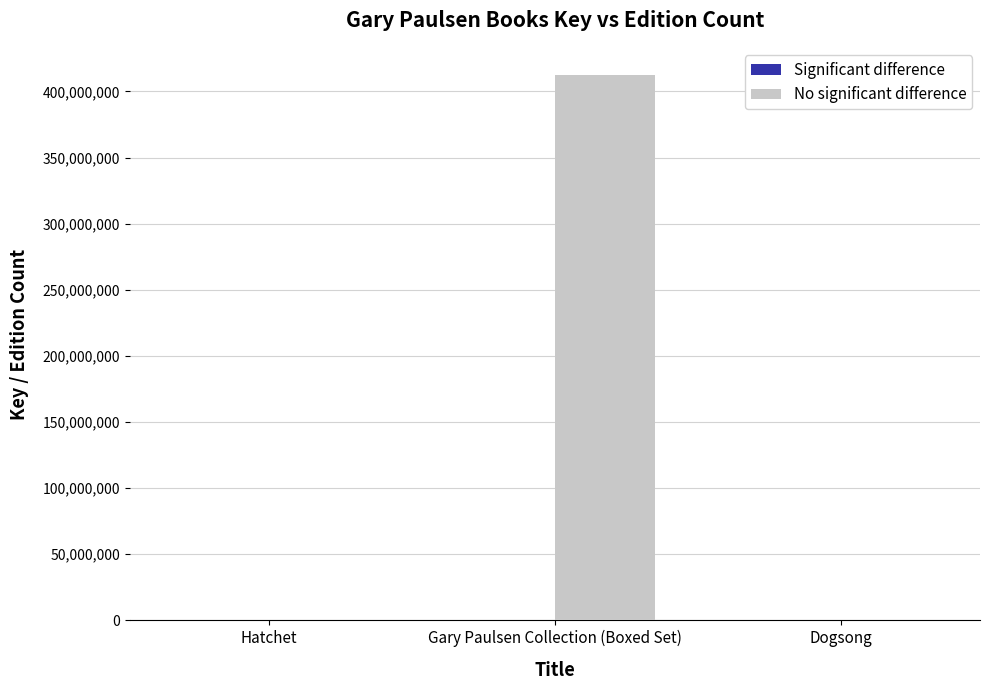

At which label is No significant difference closest to 206196187?

Hatchet